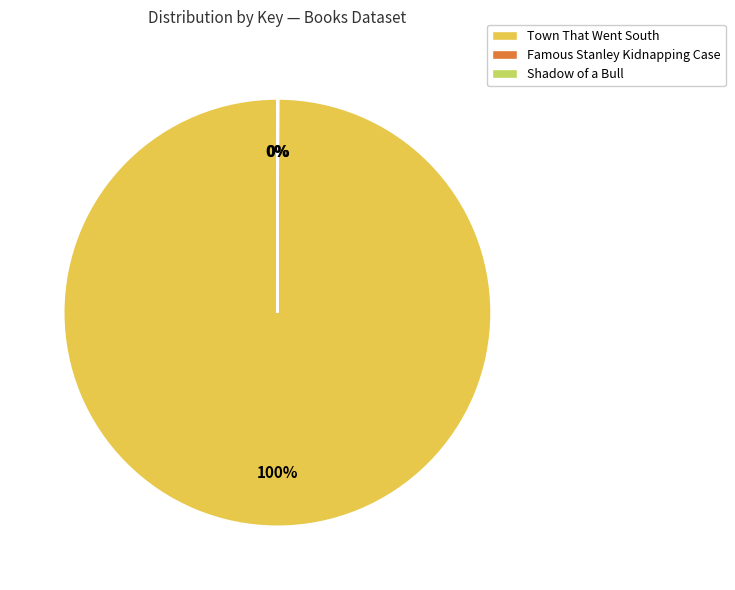

What percentage is the Town That Went South slice, to the nearest percent?

100%